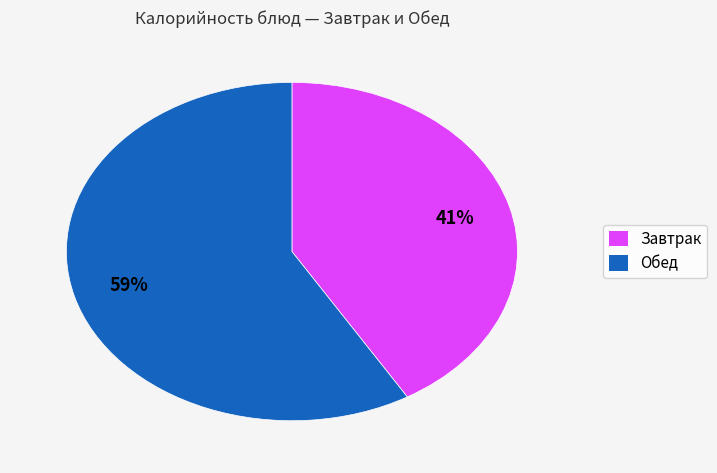

Which category has the biggest portion of the pie?

Обед